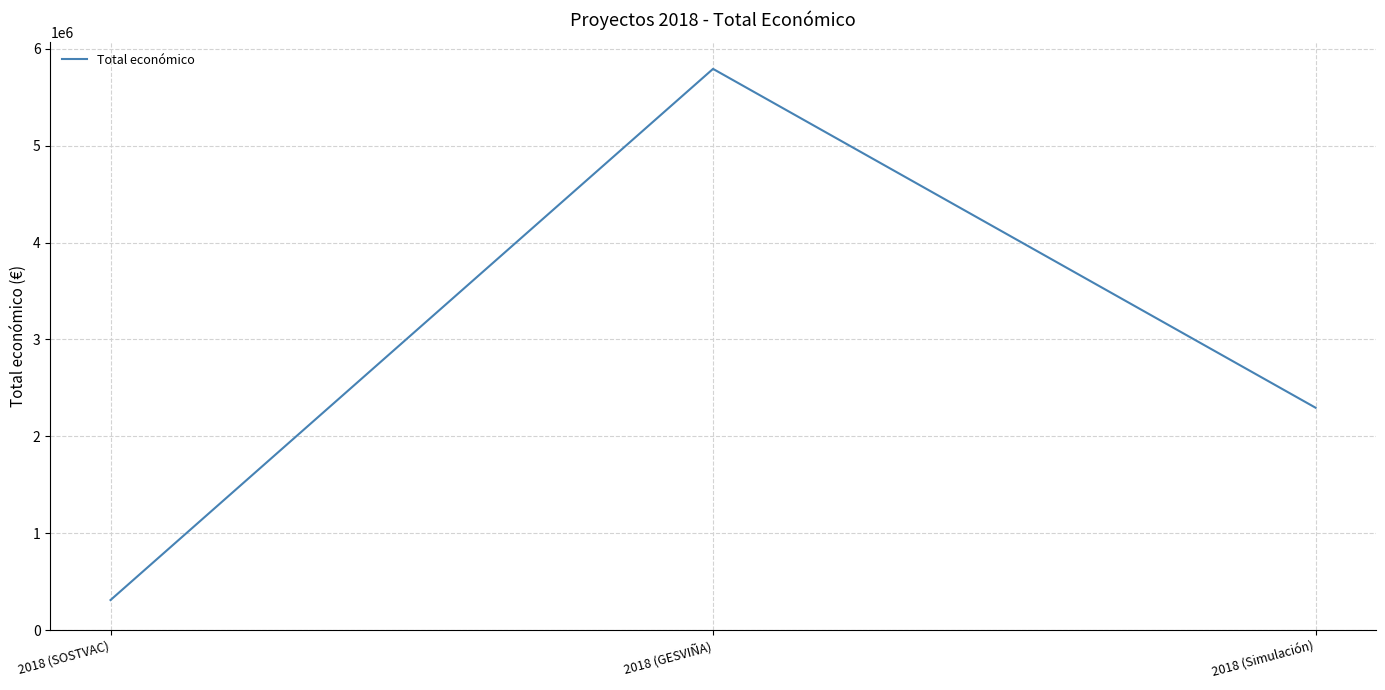

What is the average value?

2799947